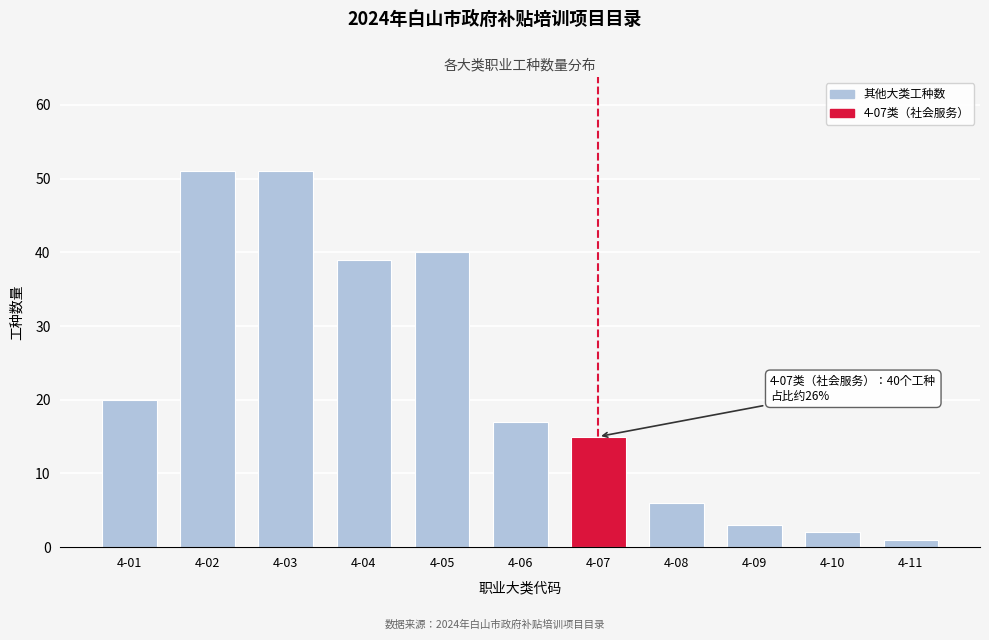

Reading left to right, transcribe all the data shown in this chart.

20	51	51	39	40	17	15	6	3	2	1